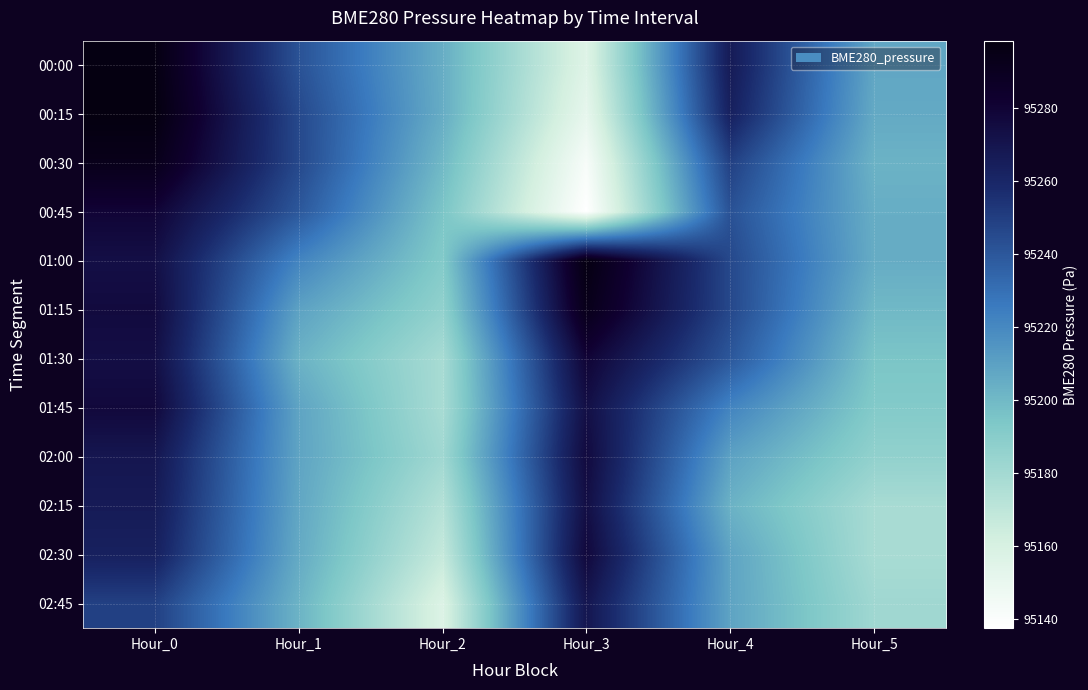

Reading left to right, extract all data points from this chart.

00:00: Hour_0=95297.2	Hour_1=95242.2	Hour_2=95204.8	Hour_3=95156.2	Hour_4=95266.8	Hour_5=95207.8
00:15: Hour_0=95298.5	Hour_1=95246.0	Hour_2=95205.2	Hour_3=95151.5	Hour_4=95263.4	Hour_5=95206.4
00:30: Hour_0=95293.2	Hour_1=95246.1	Hour_2=95200.4	Hour_3=95142.4	Hour_4=95249.3	Hour_5=95202.6
00:45: Hour_0=95279.8	Hour_1=95239.9	Hour_2=95195.1	Hour_3=95137.6	Hour_4=95242.2	Hour_5=95204.8
01:00: Hour_0=95273.4	Hour_1=95221.9	Hour_2=95192.0	Hour_3=95297.2	Hour_4=95246.0	Hour_5=95205.2
01:15: Hour_0=95276.2	Hour_1=95209.8	Hour_2=95186.6	Hour_3=95293.2	Hour_4=95246.1	Hour_5=95200.4
01:30: Hour_0=95273.8	Hour_1=95202.9	Hour_2=95178.4	Hour_3=95279.8	Hour_4=95239.9	Hour_5=95195.1
01:45: Hour_0=95277.3	Hour_1=95208.9	Hour_2=95178.2	Hour_3=95273.4	Hour_4=95221.9	Hour_5=95192.0
02:00: Hour_0=95269.4	Hour_1=95209.0	Hour_2=95181.3	Hour_3=95276.2	Hour_4=95209.8	Hour_5=95186.6
02:15: Hour_0=95266.8	Hour_1=95207.8	Hour_2=95173.6	Hour_3=95273.8	Hour_4=95202.9	Hour_5=95178.4
02:30: Hour_0=95263.4	Hour_1=95206.4	Hour_2=95167.4	Hour_3=95277.3	Hour_4=95208.9	Hour_5=95178.2
02:45: Hour_0=95249.3	Hour_1=95202.6	Hour_2=95157.4	Hour_3=95269.4	Hour_4=95209.0	Hour_5=95181.3